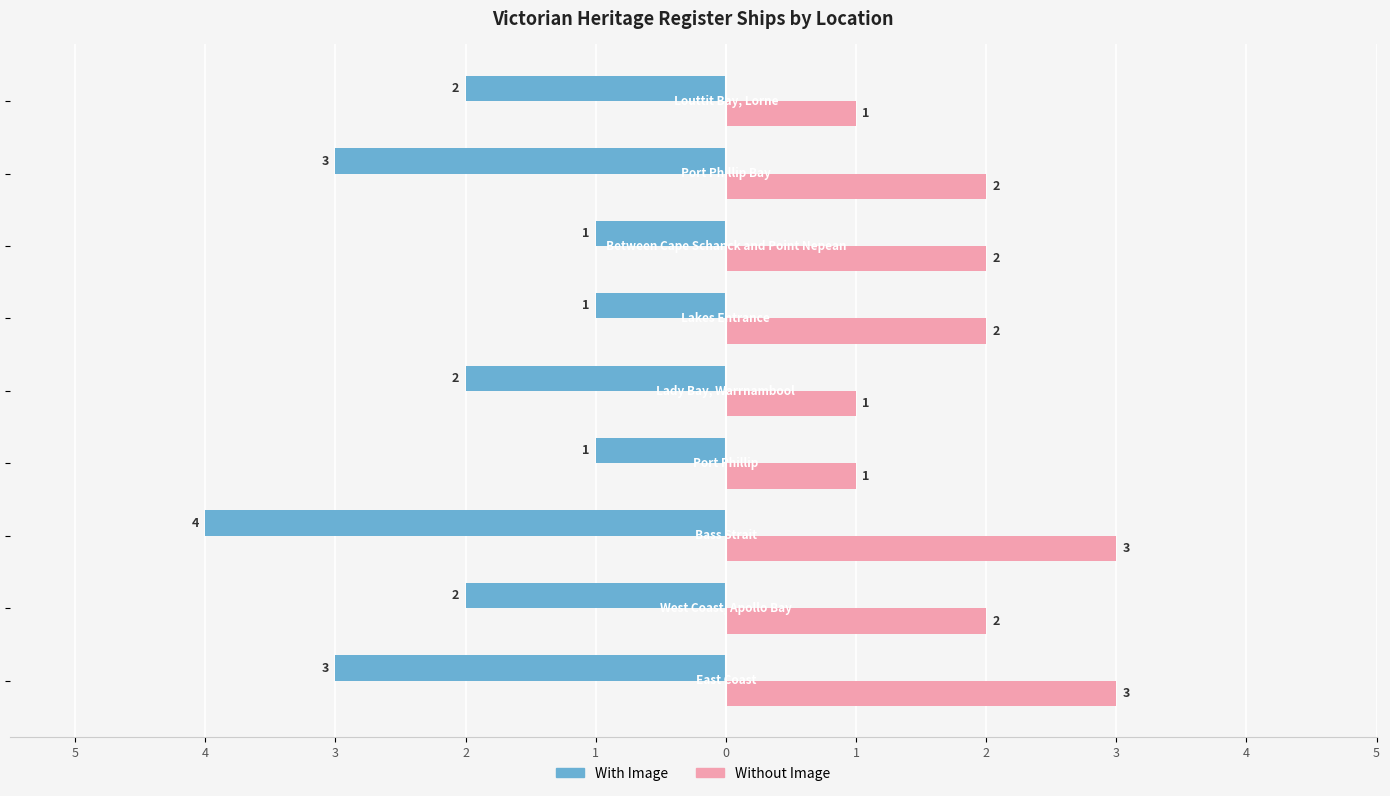

How many bars are there in each group?

2